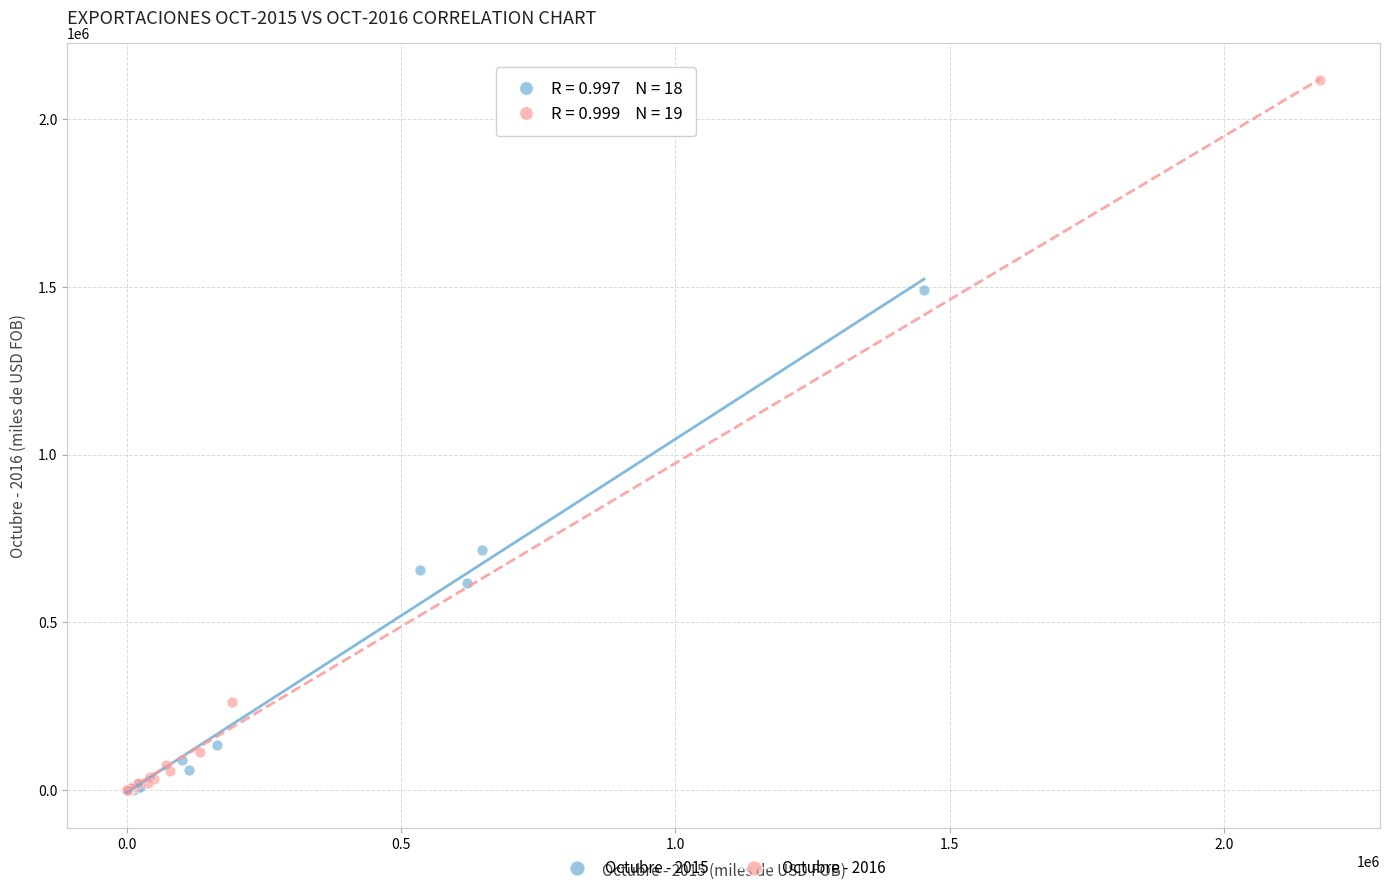

Which series has the largest Y range (max minus min)?

Octubre - 2016